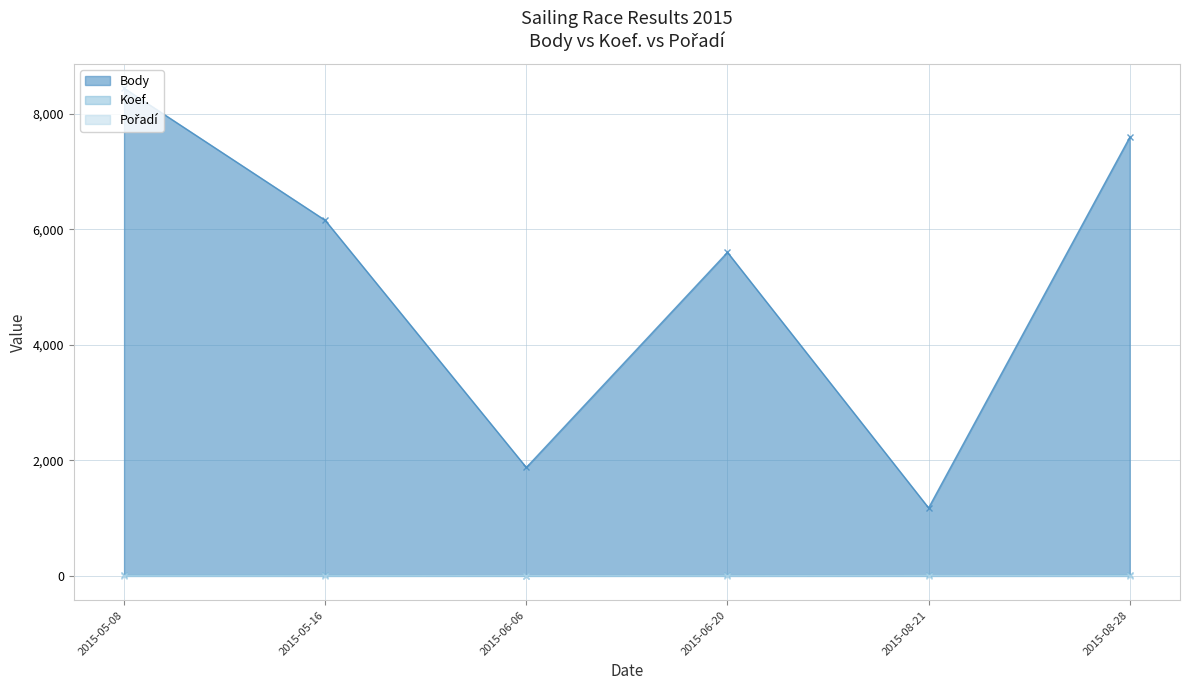

What value does the Body series have at 2015-06-20, to the nearest 100?

5600